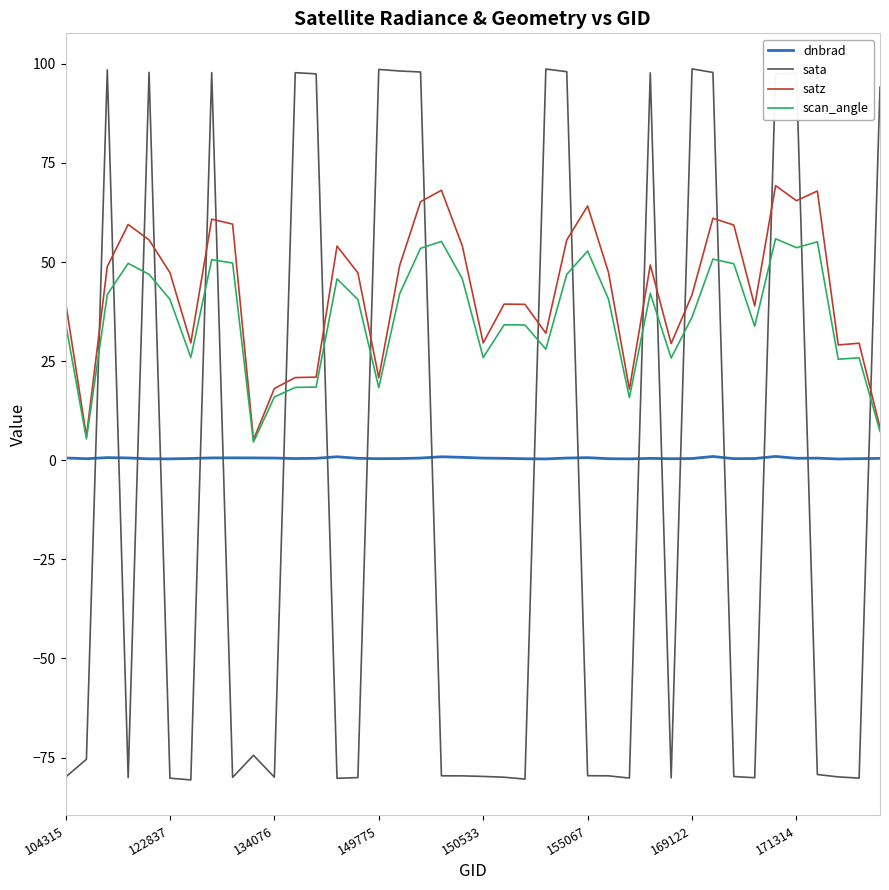

Which series ends up on top after the final intersection of dnbrad and sata?

sata